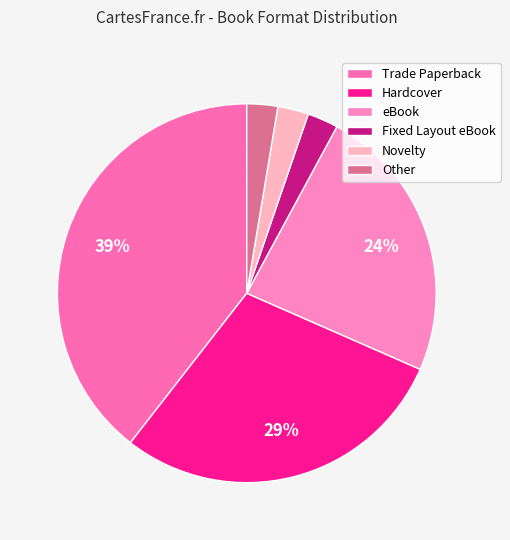

Do Hardcover and Other together represent more than half of the pie?

No